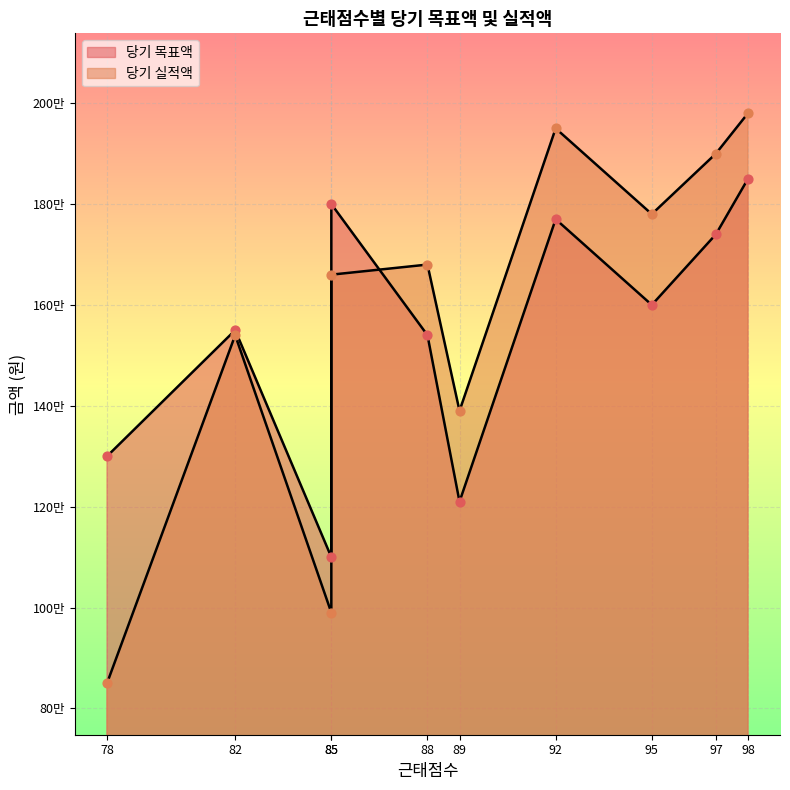

Is the value of 당기 목표액 at 92 greater than the value of 당기 실적액 at 85?

Yes